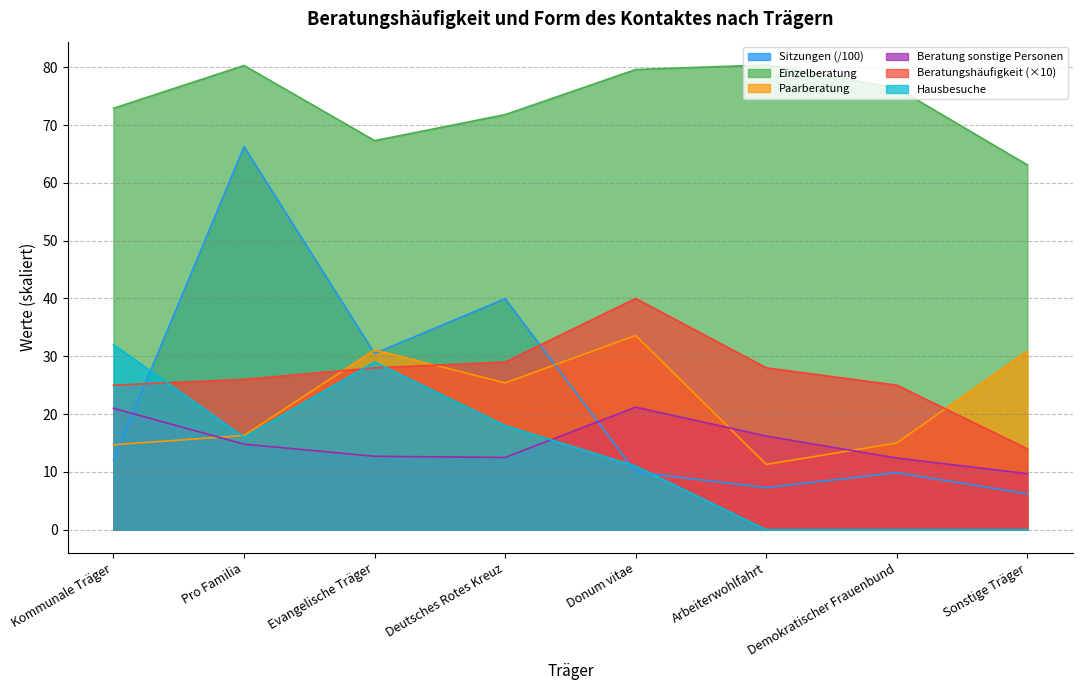

Reading left to right, list all the values displayed in this chart.

Einzelberatung: Kommunale Träger=72.9	Pro Familia=80.3	Evangelische Träger=67.3	Deutsches Rotes Kreuz=71.8	Donum vitae=79.6	Arbeiterwohlfahrt=80.4	Demokratischer Frauenbund=76.4	Sonstige Träger=63.1
Sitzungen: Kommunale Träger=12.1	Pro Familia=66.2	Evangelische Träger=30.5	Deutsches Rotes Kreuz=40.0	Donum vitae=10.0	Arbeiterwohlfahrt=7.3	Demokratischer Frauenbund=9.9	Sonstige Träger=6.2
Paarberátung: Kommunale Träger=14.7	Pro Familia=16.3	Evangelische Träger=31.1	Deutsches Rotes Kreuz=25.4	Donum vitae=33.6	Arbeiterwohlfahrt=11.3	Demokratischer Frauenbund=15.0	Sonstige Träger=30.9
Beratung sonstige: Kommunale Träger=21.0	Pro Familia=14.8	Evangelische Träger=12.7	Deutsches Rotes Kreuz=12.5	Donum vitae=21.2	Arbeiterwohlfahrt=16.2	Demokratischer Frauenbund=12.4	Sonstige Träger=9.7
Beratungshäufigkeit: Kommunale Träger=25.0	Pro Familia=26.0	Evangelische Träger=28.0	Deutsches Rotes Kreuz=29.0	Donum vitae=40.0	Arbeiterwohlfahrt=28.0	Demokratischer Frauenbund=25.0	Sonstige Träger=14.0
Hausbesuche: Kommunale Träger=32.0	Pro Familia=16.0	Evangelische Träger=29.0	Deutsches Rotes Kreuz=18.0	Donum vitae=11.0	Arbeiterwohlfahrt=0.0	Demokratischer Frauenbund=0.0	Sonstige Träger=0.0